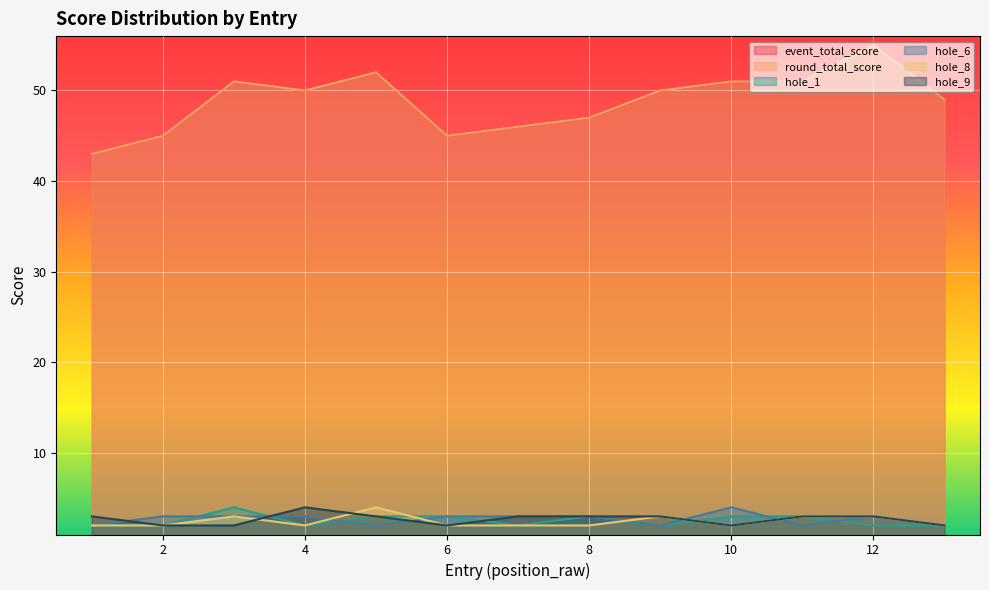

How many series are shown in this chart?

6